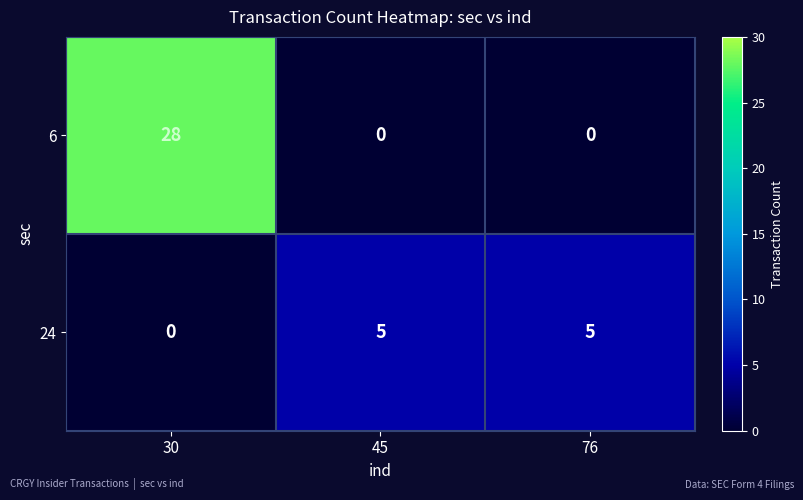

How many 6 values are between 0 and 28?

3